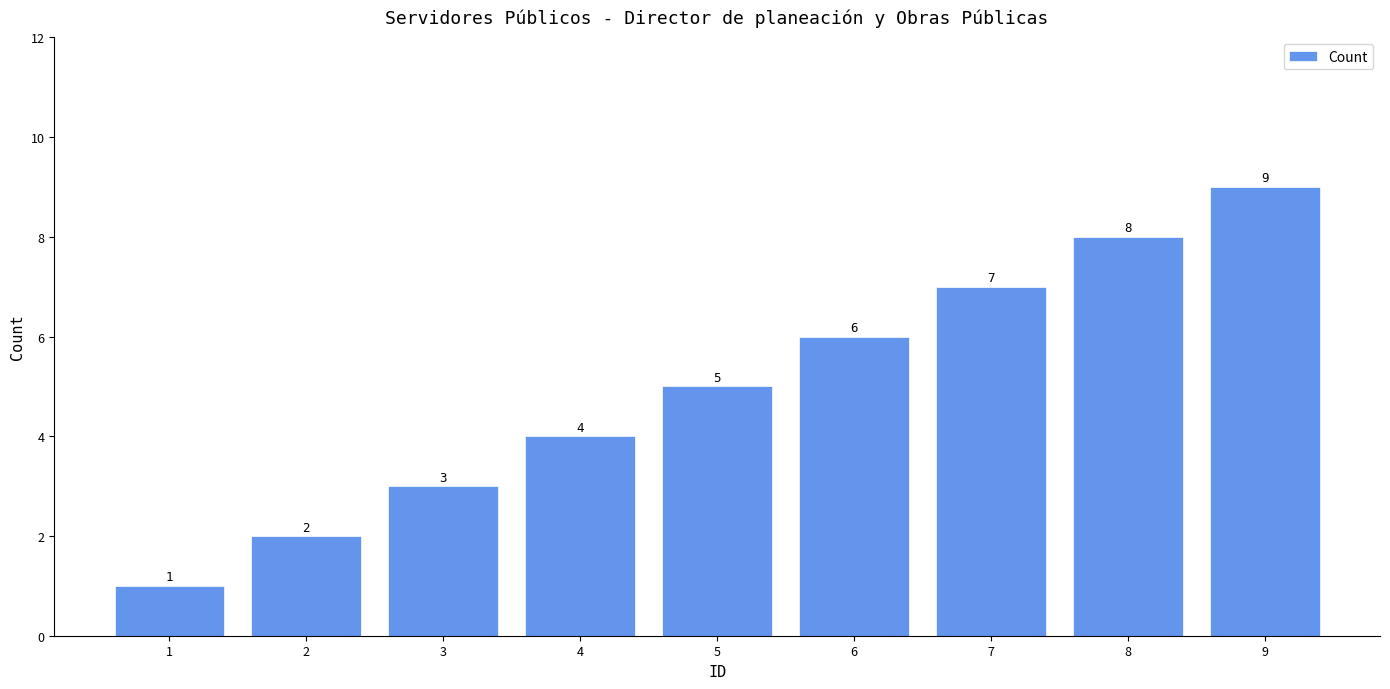

How many categories are shown in the chart?

9